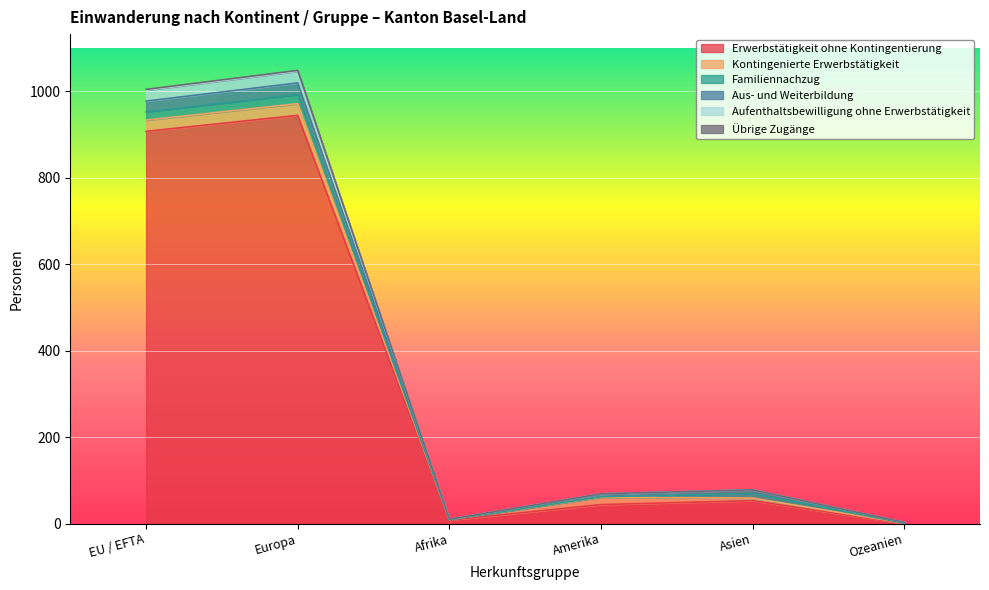

The Erwerbstätigkeit ohne Kontingentierung series shows 1569 at Europa. True or false?

False